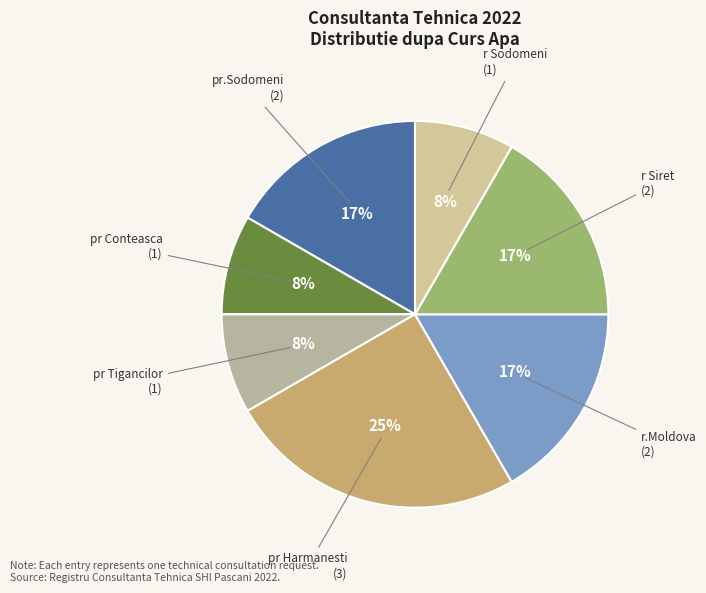

Between r Sodomeni and pr.Sodomeni, which is larger?

pr.Sodomeni